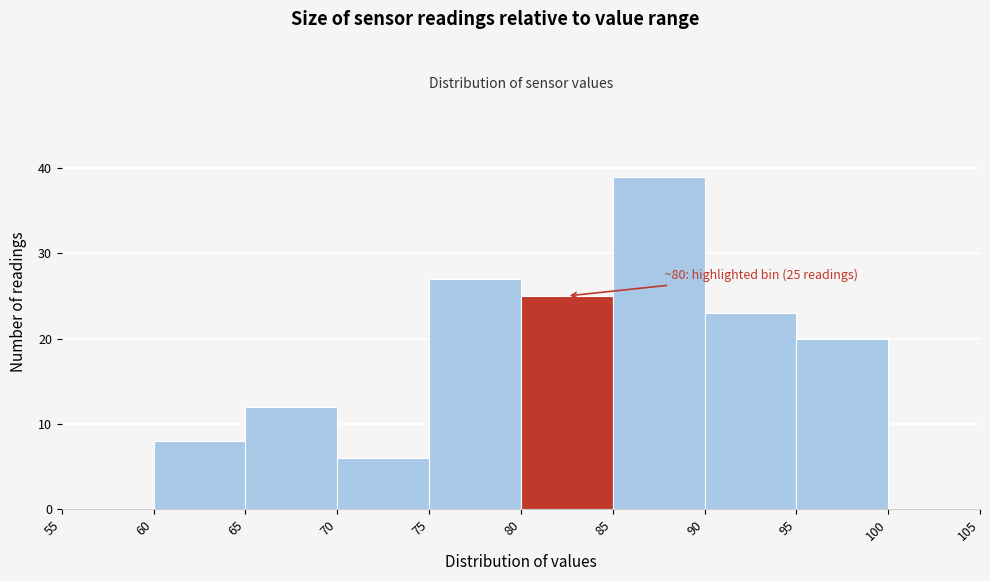

Which range on the x-axis has the tallest bar?

85 to 90